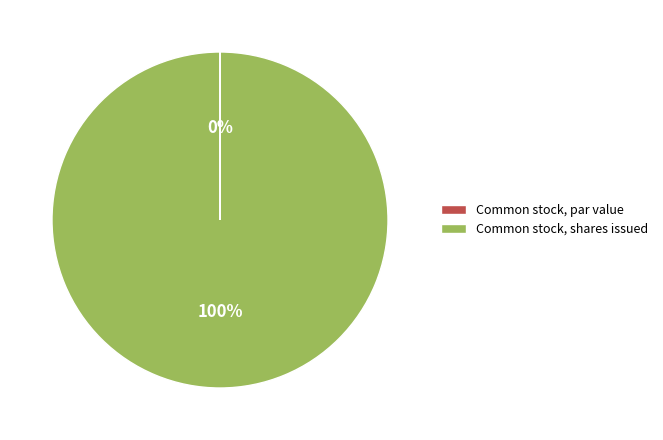

To the nearest percent, what is the average slice percentage?

50%